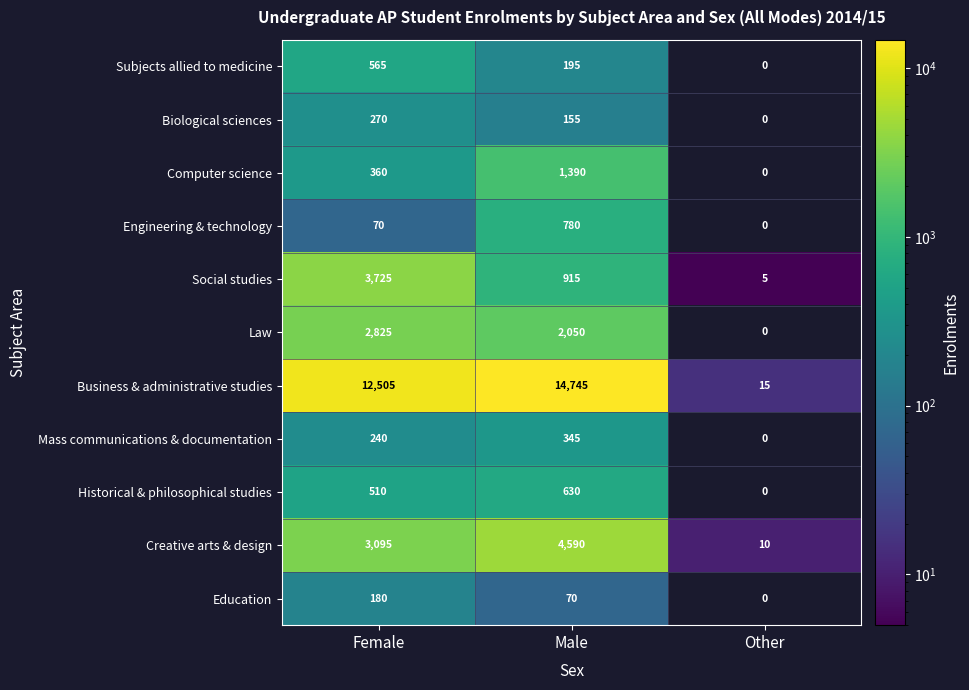

True or false: Social studies has a value of 5 at Other.

True